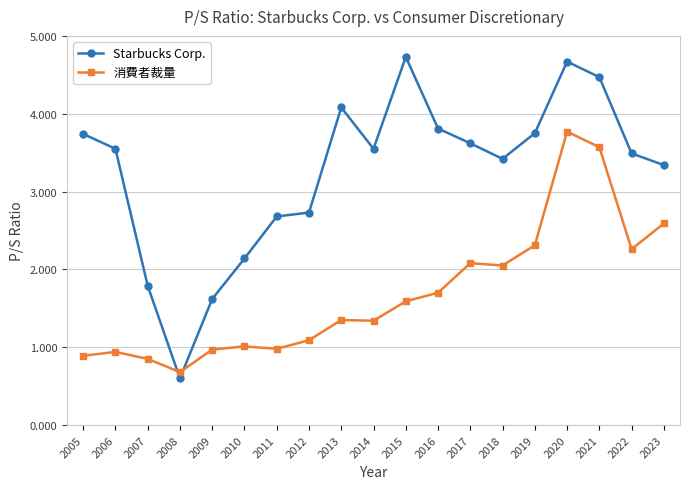

How many interior local valleys does the Starbucks Corp. series have?

3